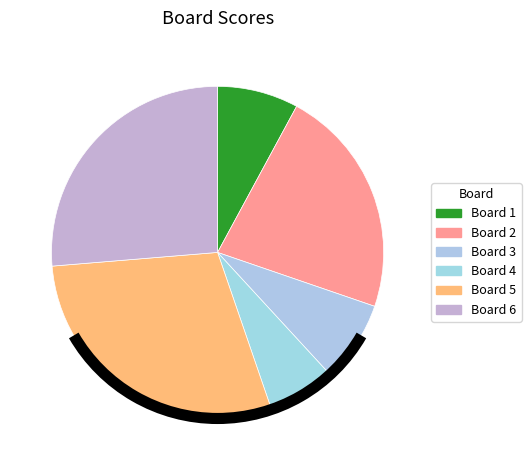

Count the number of slices in the pie.

6